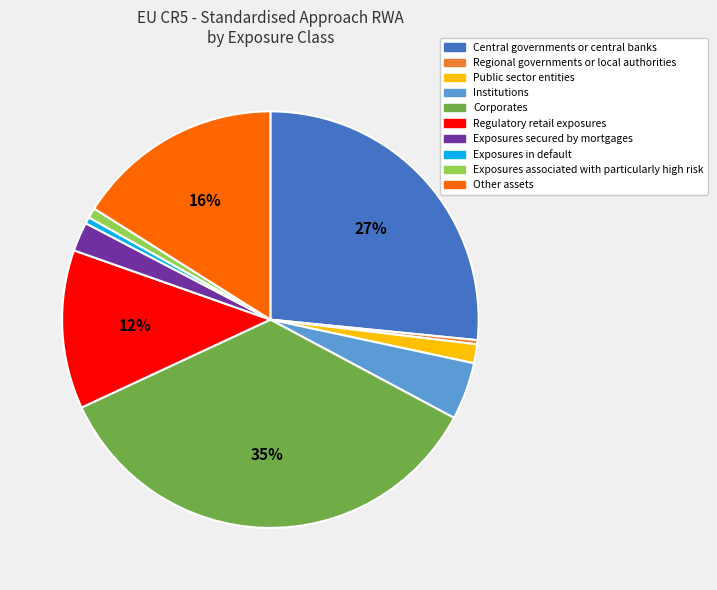

Do Corporates and Institutions together represent more than half of the pie?

No